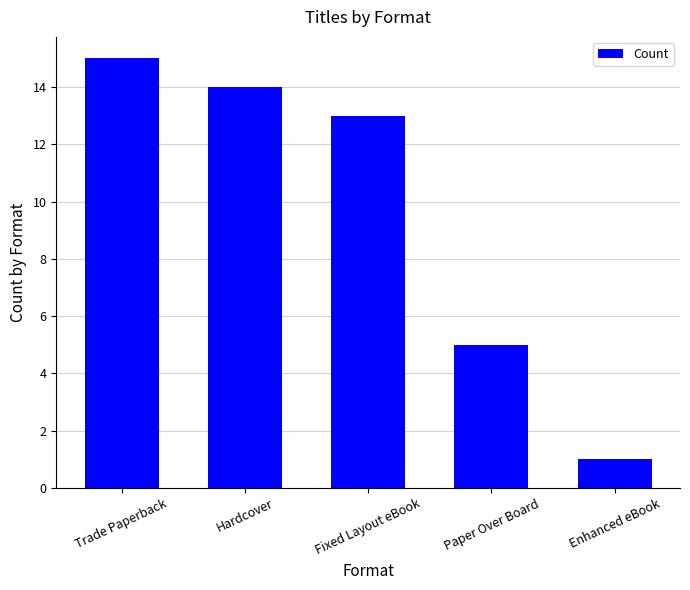

Which label corresponds to the smallest value in the chart?

Enhanced eBook